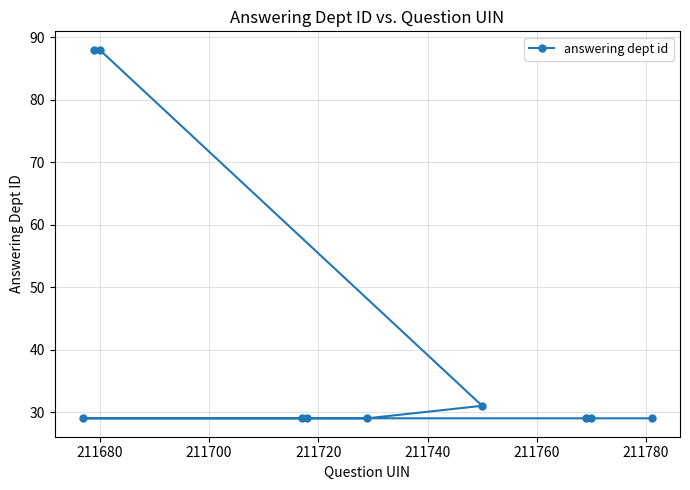

True or false: there are more than 1 points higher than both neighbors.

False